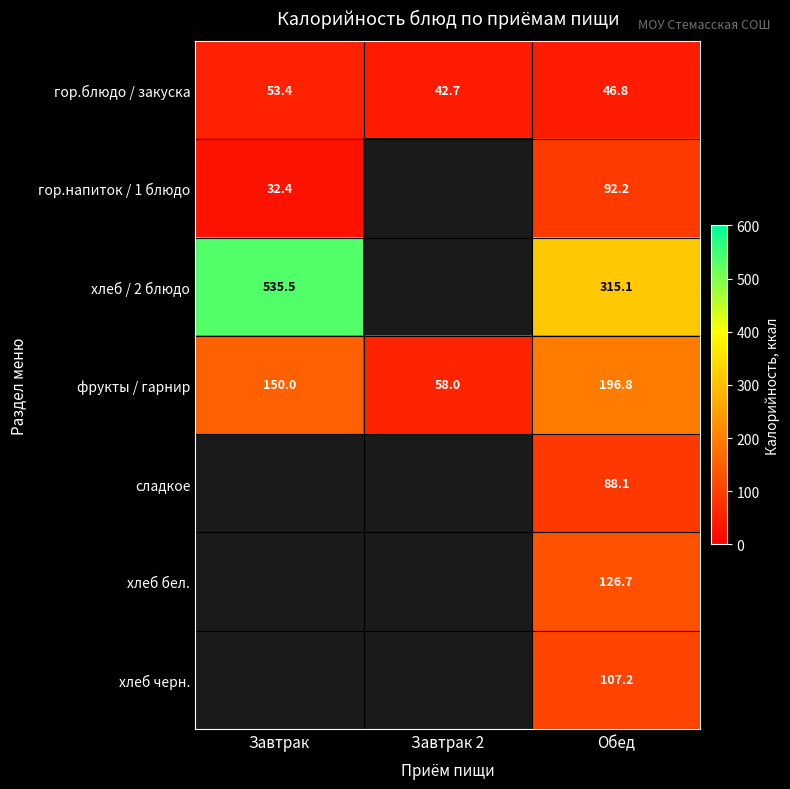

Where does the гор.блюдо / закуска series first go above 46?

Завтрак